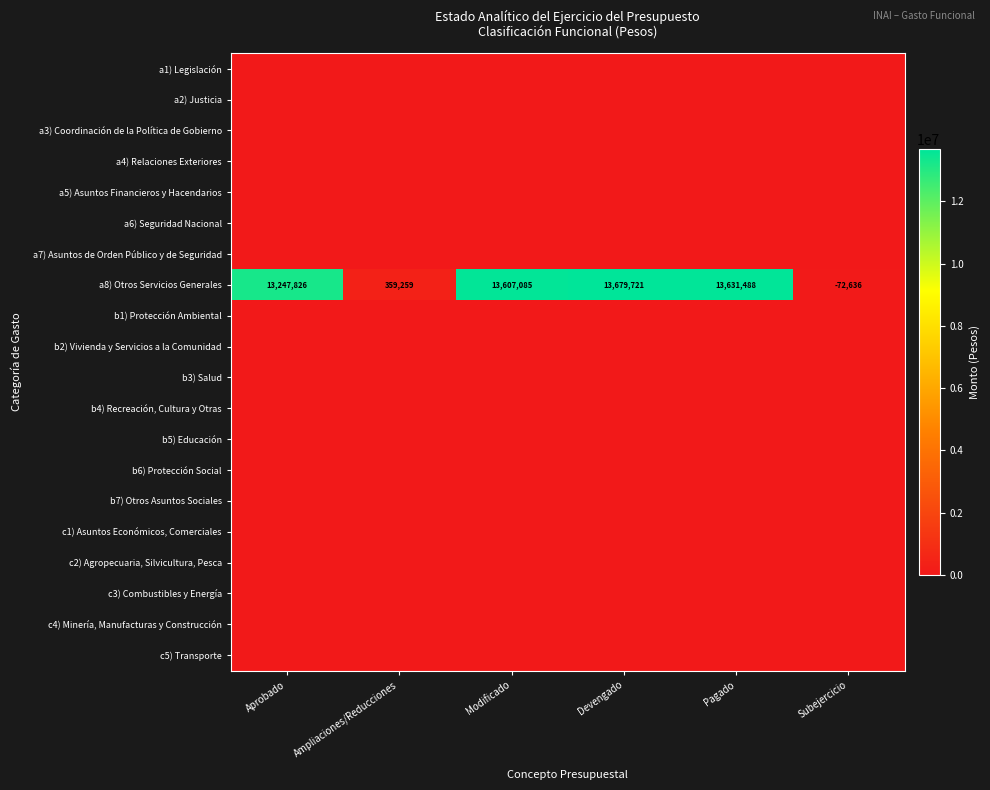

At which label is a8) Otros Servicios Generales closest to 6803542?

Ampliaciones/Reducciones